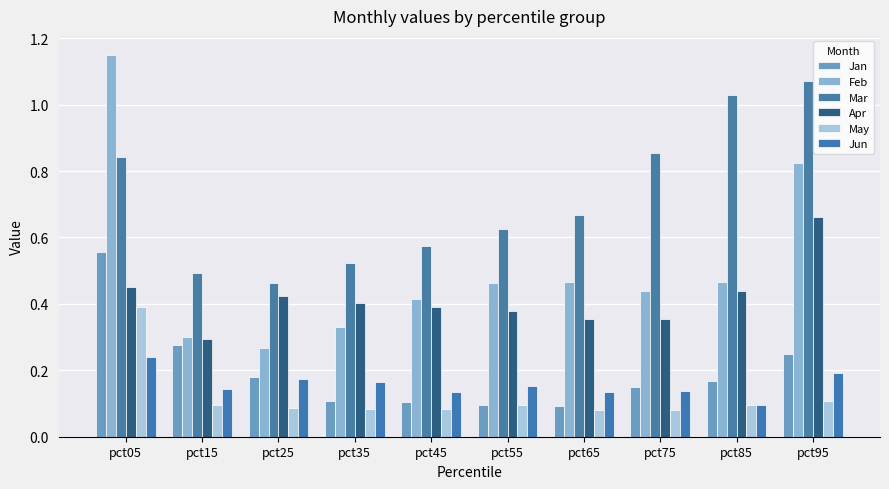

Rank the categories by Jun value from lowest to highest.

pct85, pct65, pct45, pct75, pct15, pct55, pct35, pct25, pct95, pct05